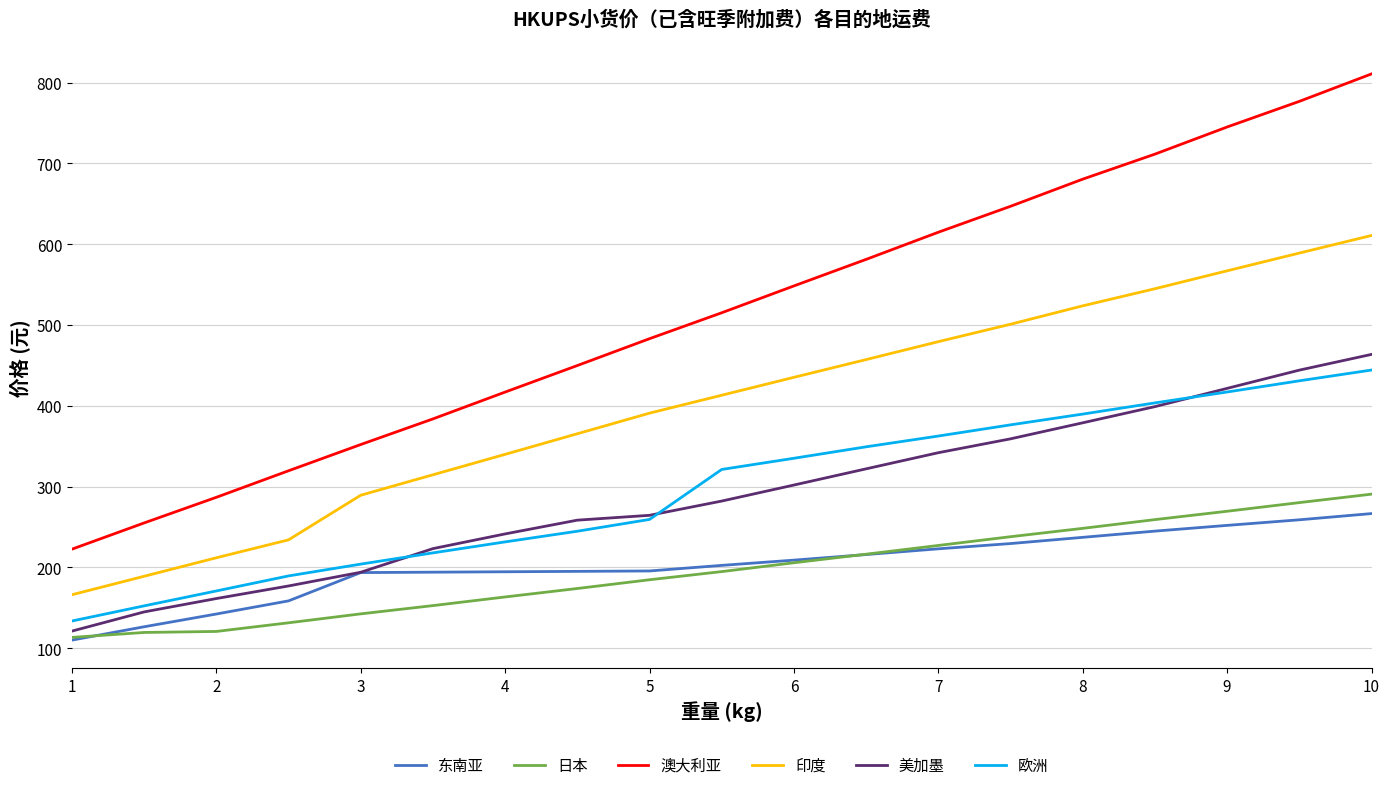

True or false: 欧洲 and 日本 intersect in this chart.

False